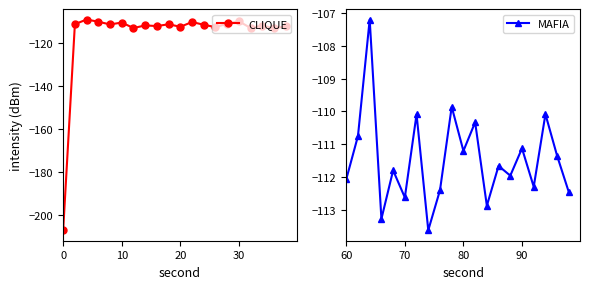

How many interior local peaks does the MAFIA series have?

8